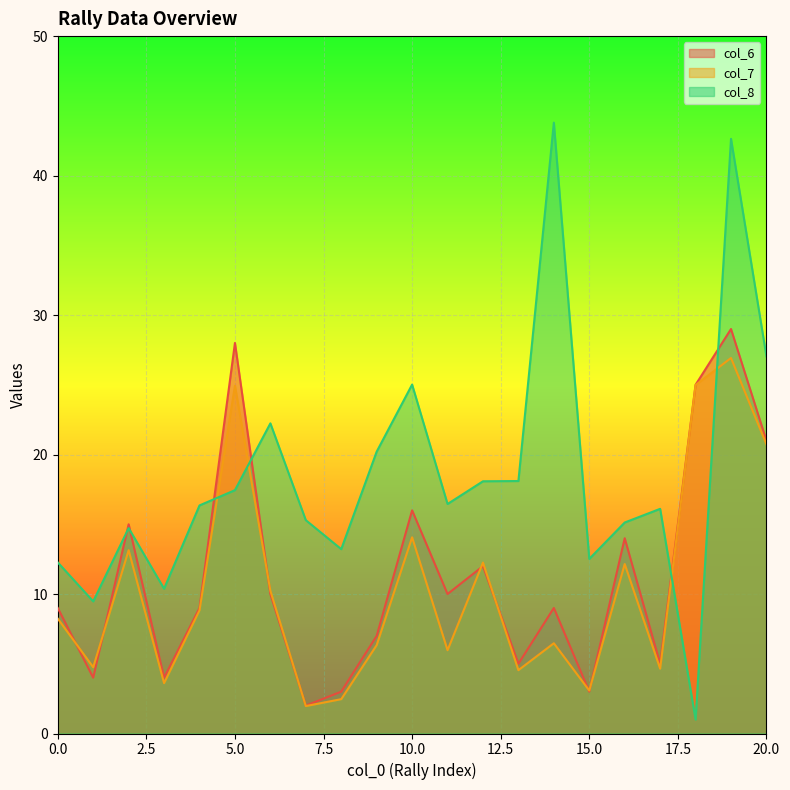

True or false: col_7 and col_6 intersect in this chart.

True